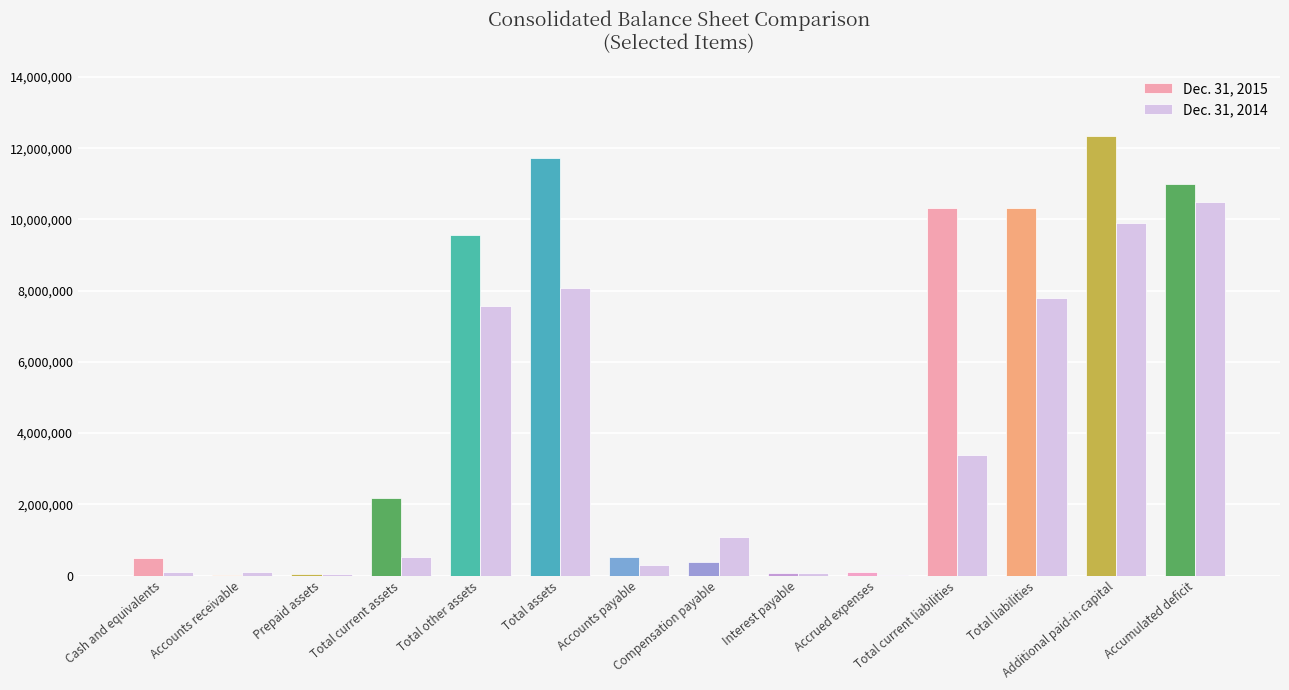

What is the total value across all series at Total assets?

19823264